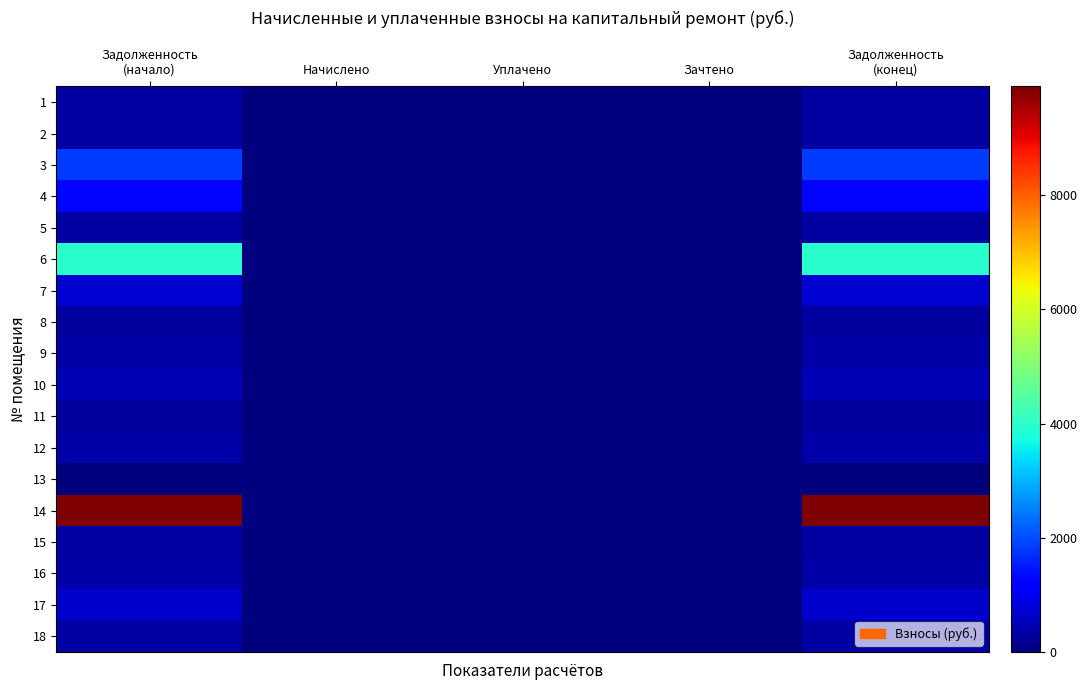

Which label corresponds to the largest value in the chart?

Задолженность
(начало)